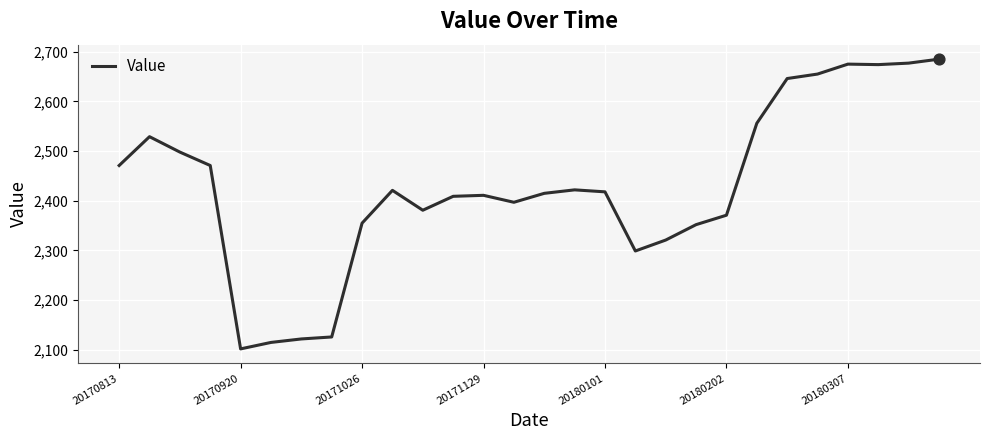

What is the difference between the maximum and minimum values?

583